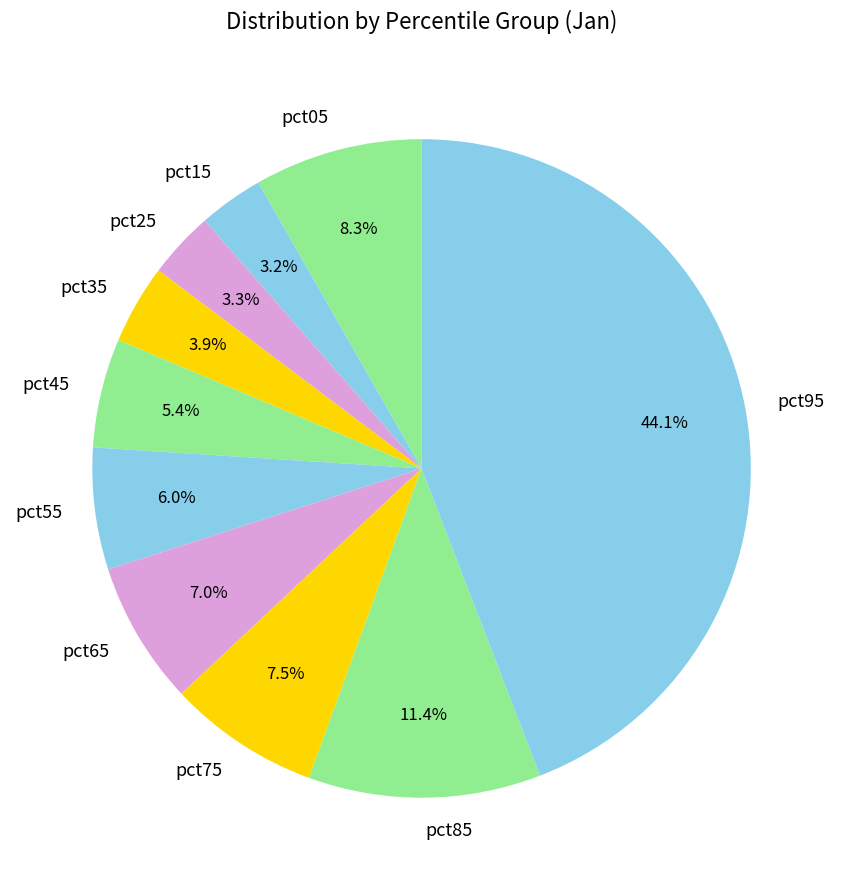

What is the largest slice in the pie chart?

pct95